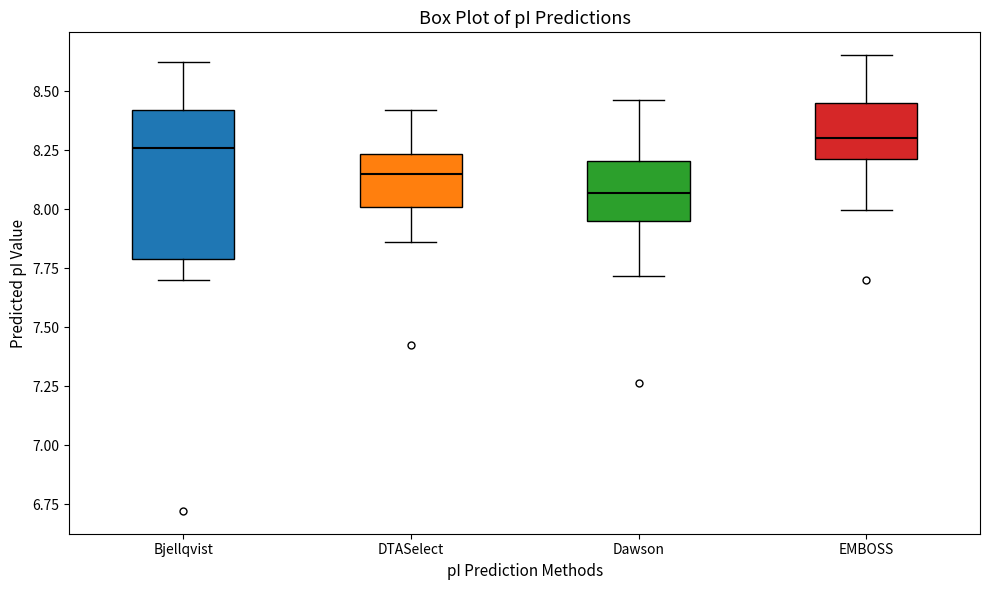

Comparing the boxes themselves (not the whiskers), which one is the tallest?

Bjellqvist